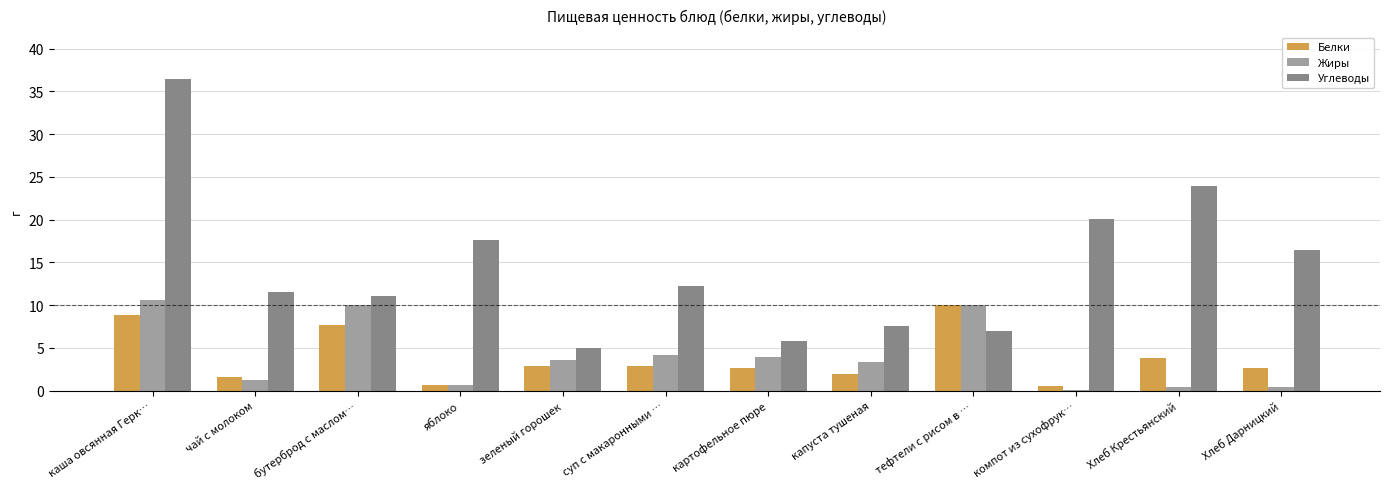

Are the bars grouped side by side (vs. stacked)?

Yes